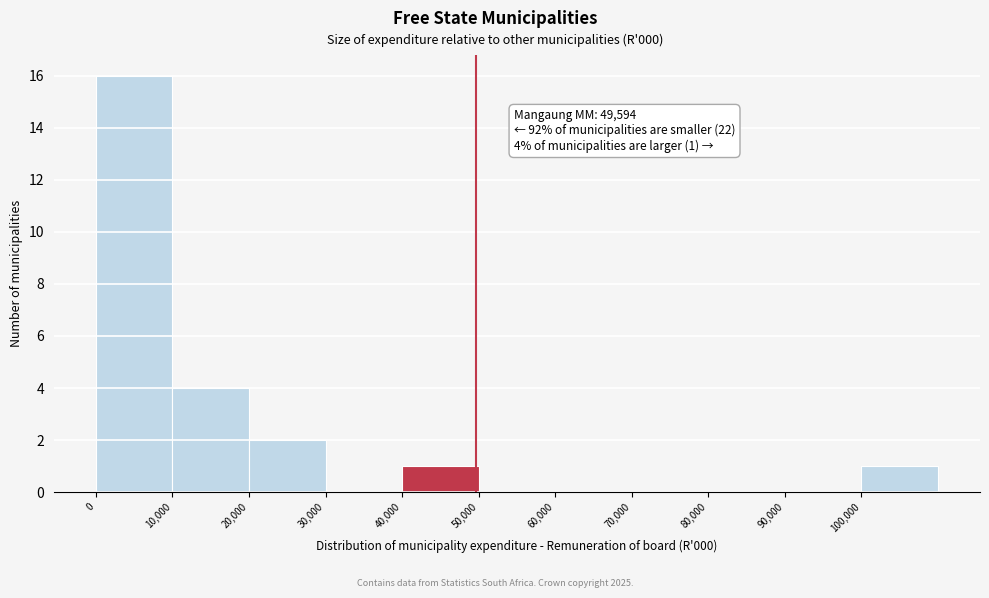

Over which range of the x-axis is the bar tallest?

0 to 10000